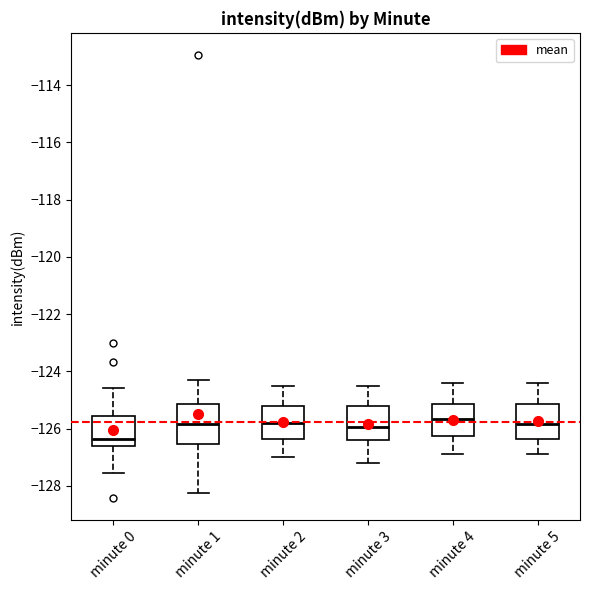

Reading left to right, transcribe this box plot: for each box, give where its median line is, the range the box spans, and where its two whiskers end, as read against the y-axis. The values are not printed on the chart, so give them approximately, as read against the axis.

minute 0: median -126.4, box -126.6 to -125.6, whiskers -127.6 to -124.6
minute 1: median -125.8, box -126.6 to -125.2, whiskers -128.2 to -124.4
minute 2: median -125.8, box -126.4 to -125.2, whiskers -127.0 to -124.4
minute 3: median -126.0, box -126.4 to -125.2, whiskers -127.2 to -124.4
minute 4: median -125.6, box -126.2 to -125.2, whiskers -126.8 to -124.4
minute 5: median -125.8, box -126.4 to -125.2, whiskers -126.8 to -124.4